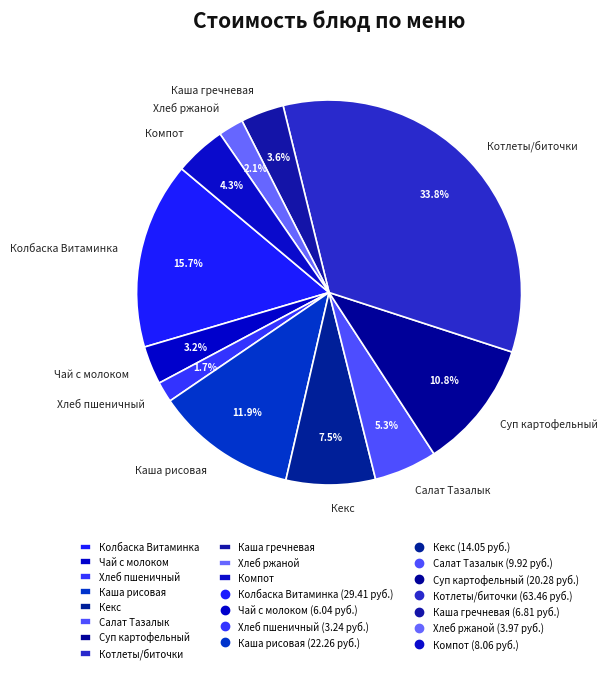

How many segments does this pie chart have?

11